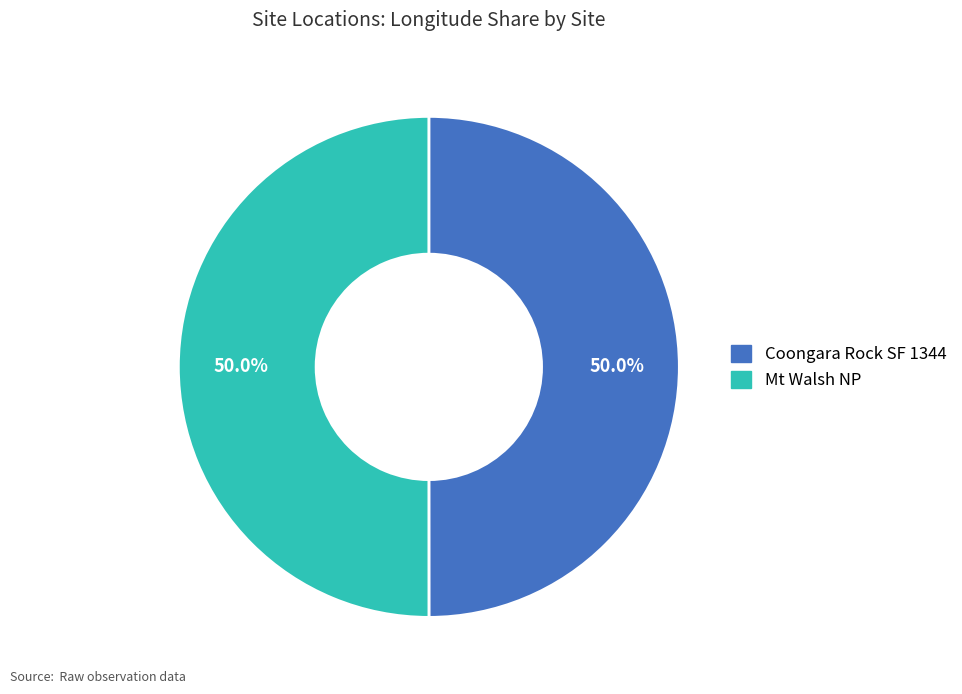

Is it true that Mt Walsh NP is 63% of the pie?

False